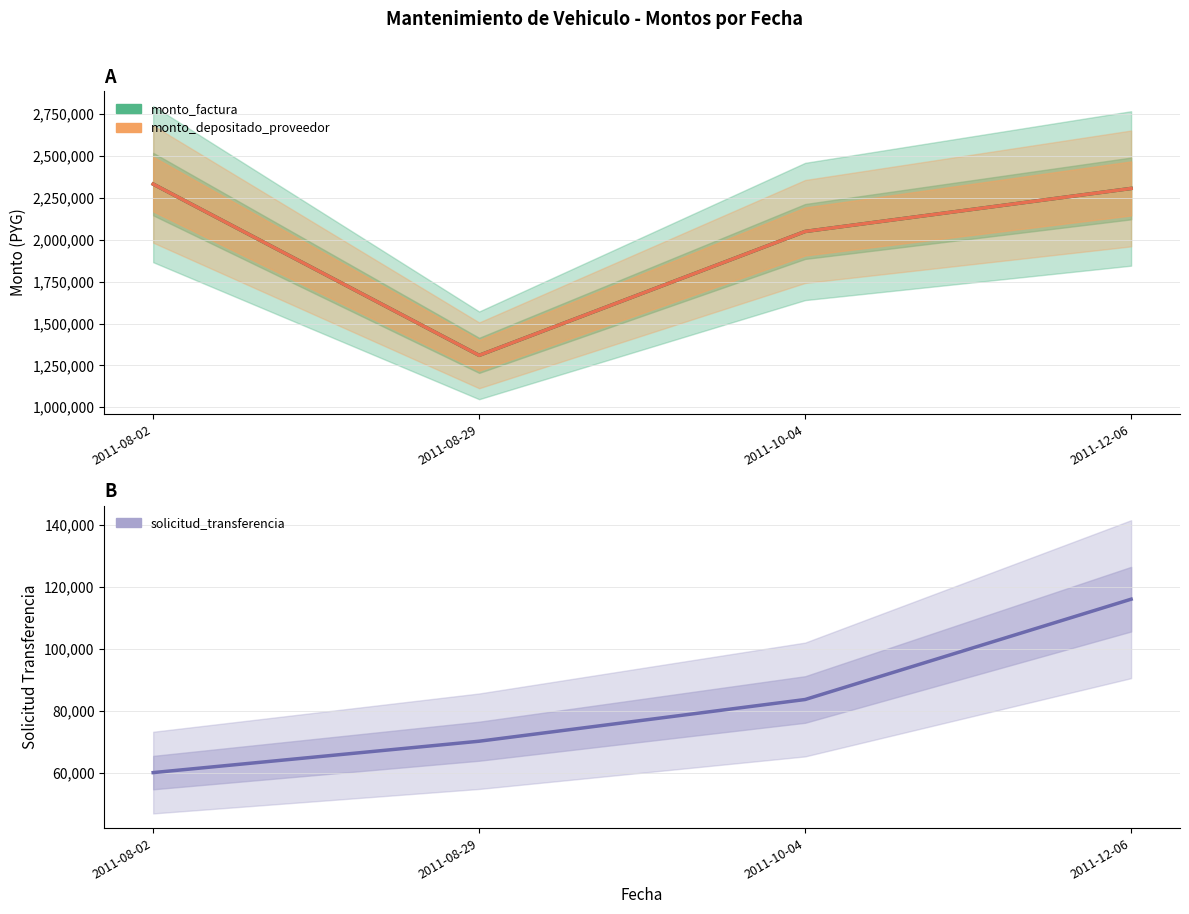

At which label is solicitud_transferencia closest to 88011?

2011-10-04